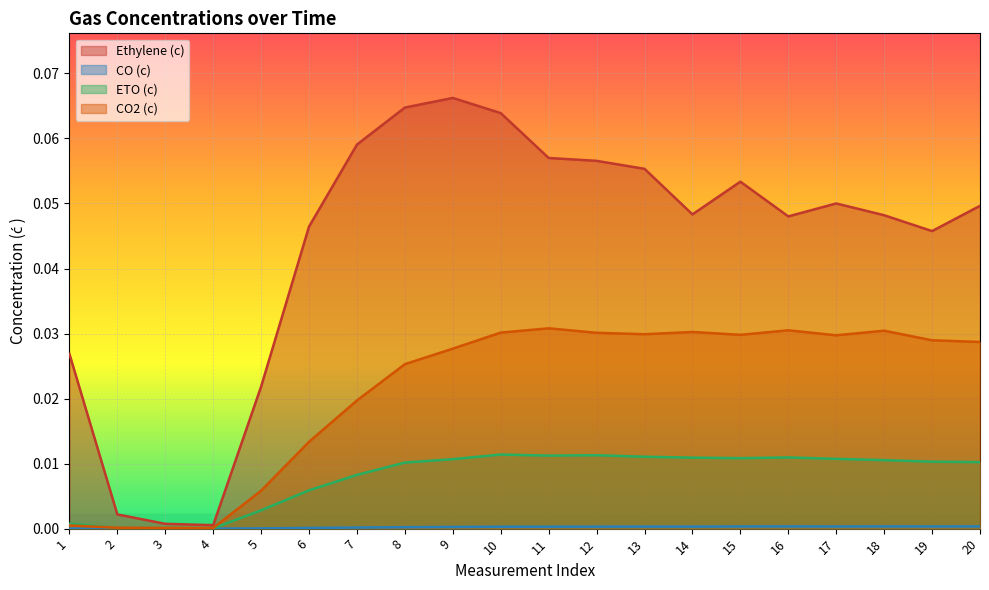

Rank the series by their average value, from highest to lowest.

Ethylene (c), CO2 (c), ETO (c), CO (c)